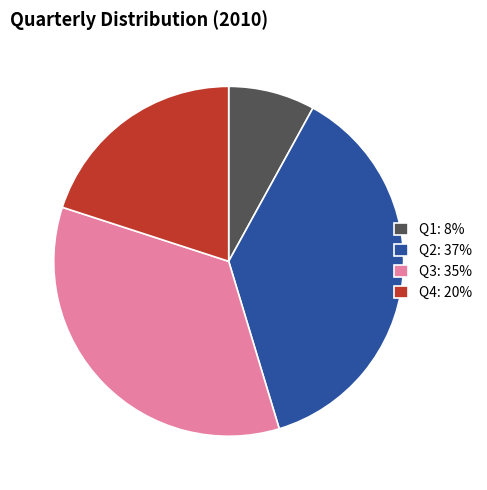

Combined, do Q2: 37% and Q4: 20% account for over 50%?

Yes